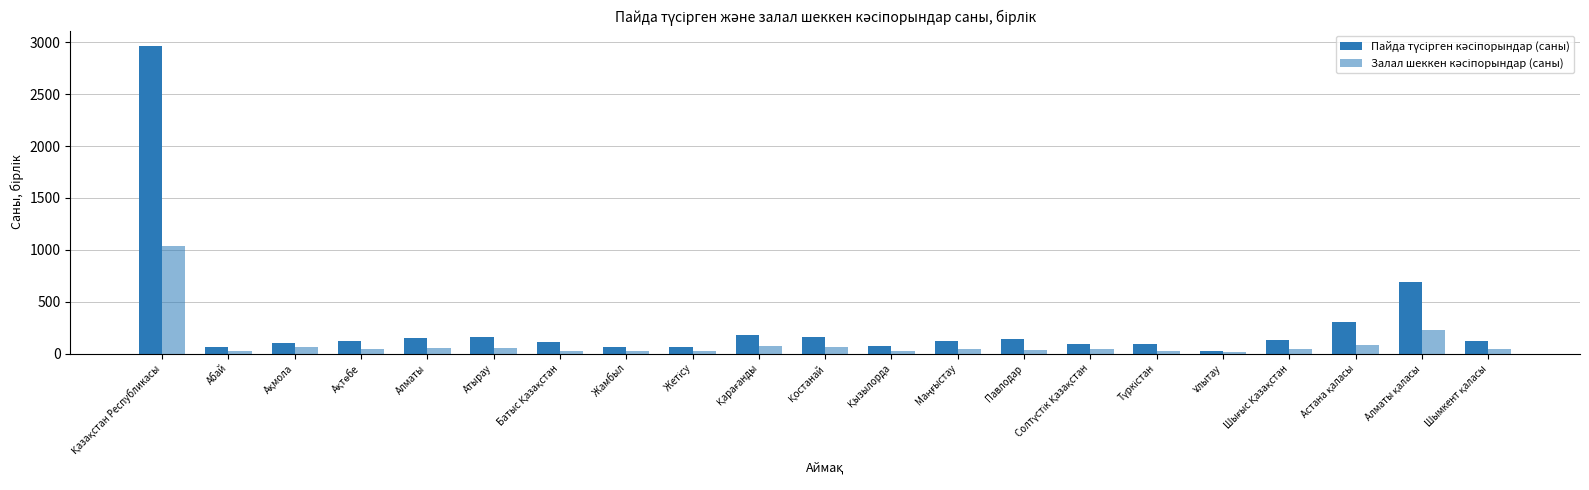

What is the total value across all series at Шымкент қаласы?

166